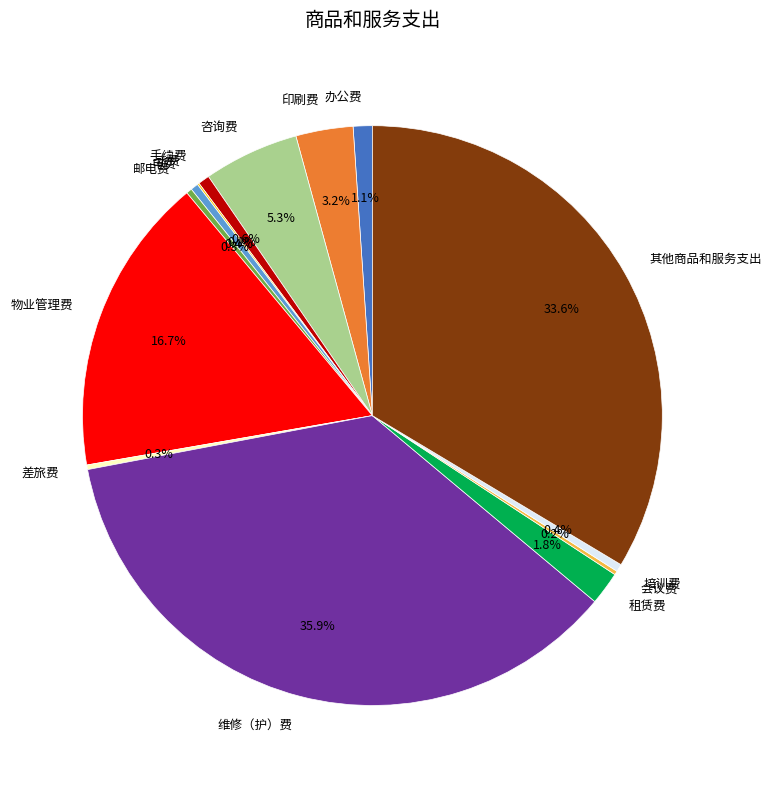

Is there any slice that represents more than half of the pie?

No